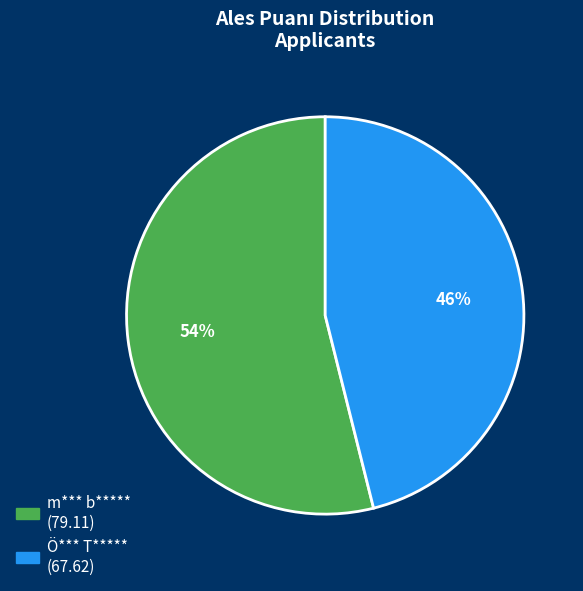

How many segments does this pie chart have?

2